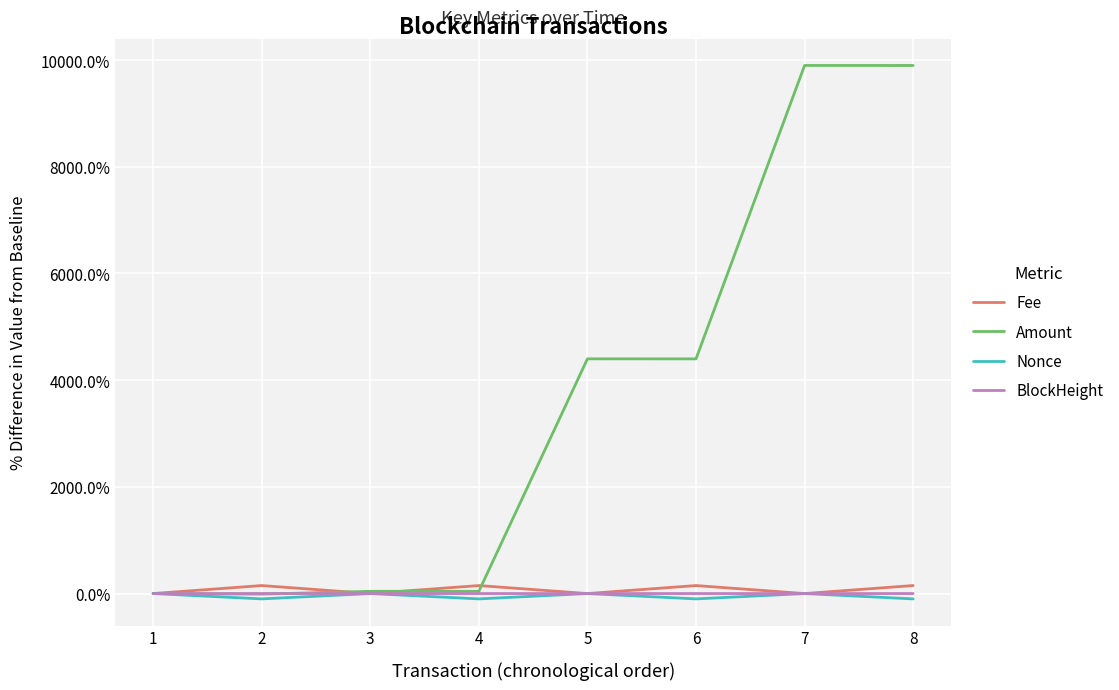

What is the maximum value shown in the chart?

9899.6